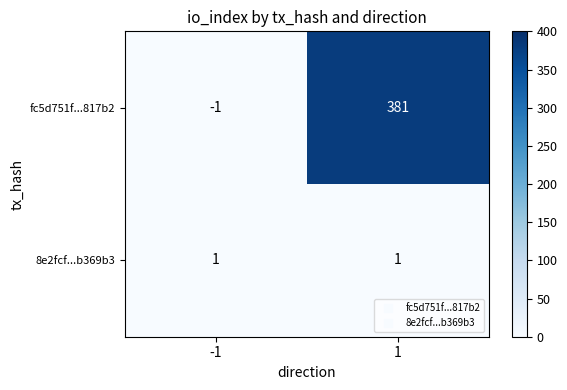

Reading left to right, transcribe all the data shown in this chart.

fc5d751f...817b2: -1=-1	1=381
8e2fcf...b369b3: -1=1	1=1